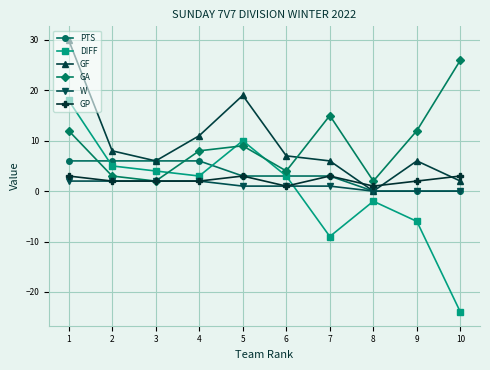

True or false: DIFF and GP intersect in this chart.

True